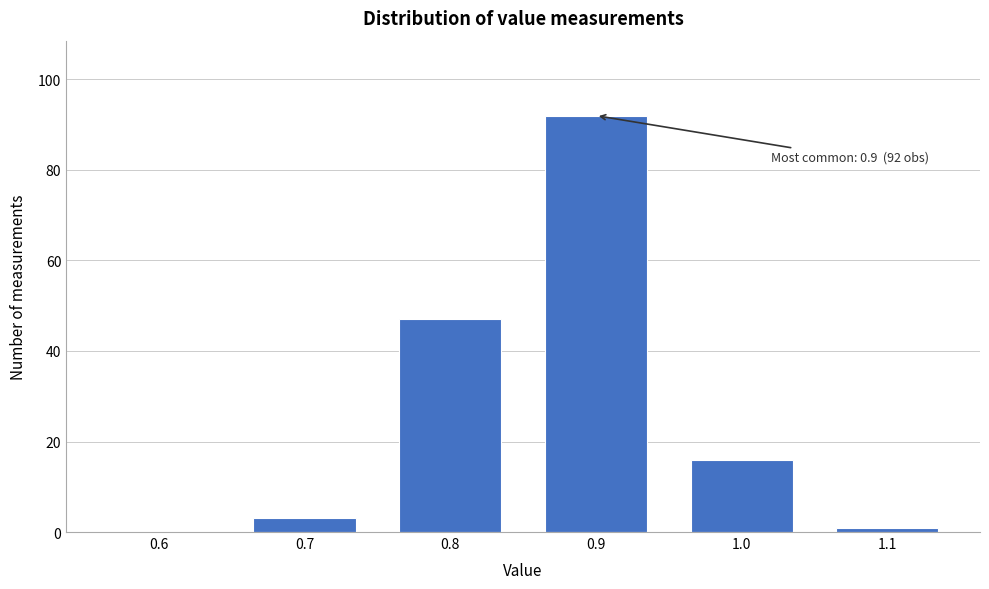

Reading left to right, list all the values displayed in this chart.

0.6=0	0.7=3	0.8=47	0.9=92	1.0=16	1.1=1